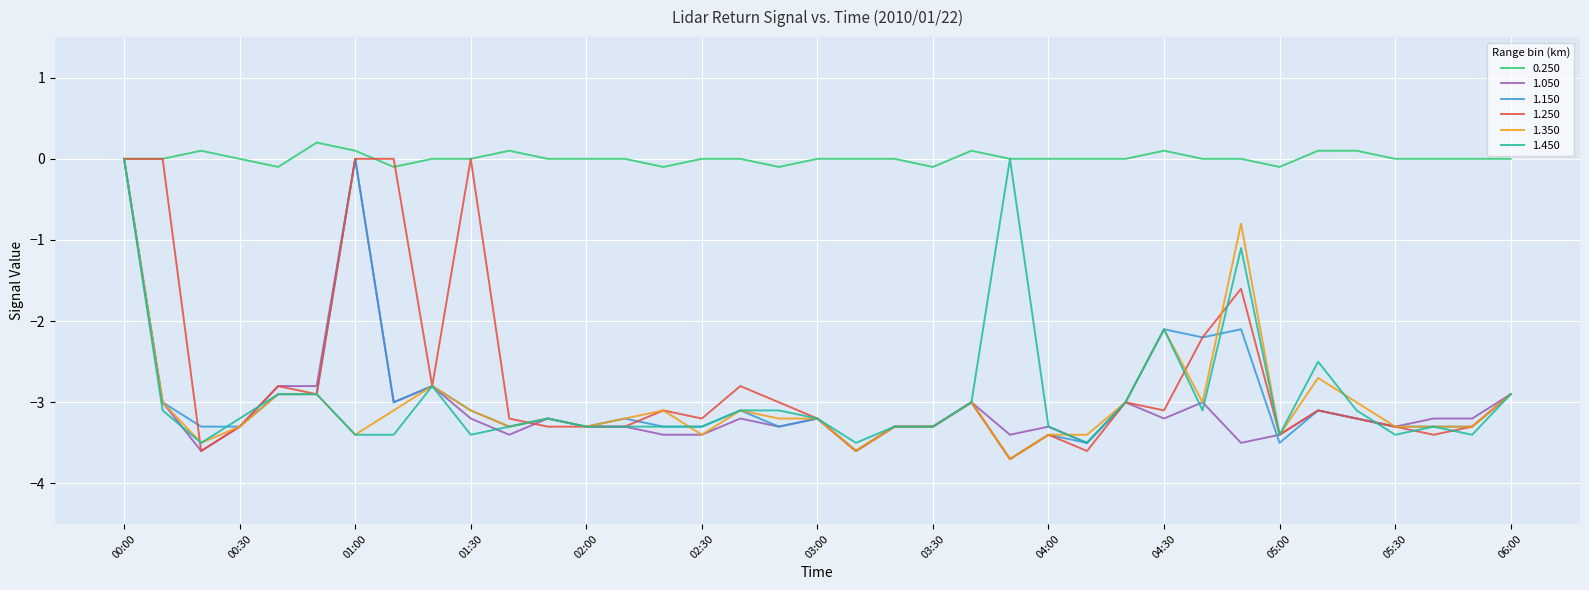

Which series has the largest total across all categories?

0.250